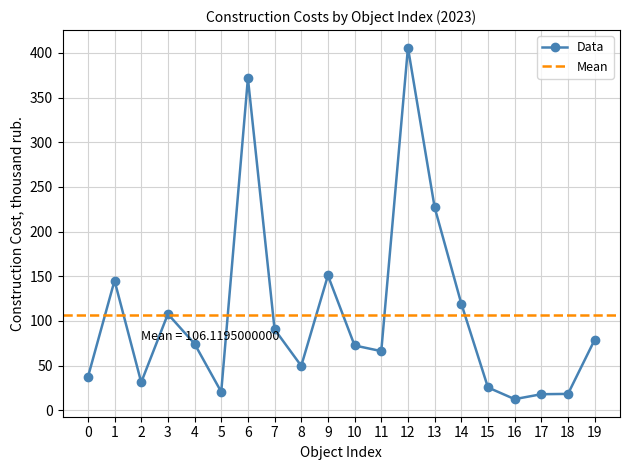

Where is the data nearest to the value 209?

13